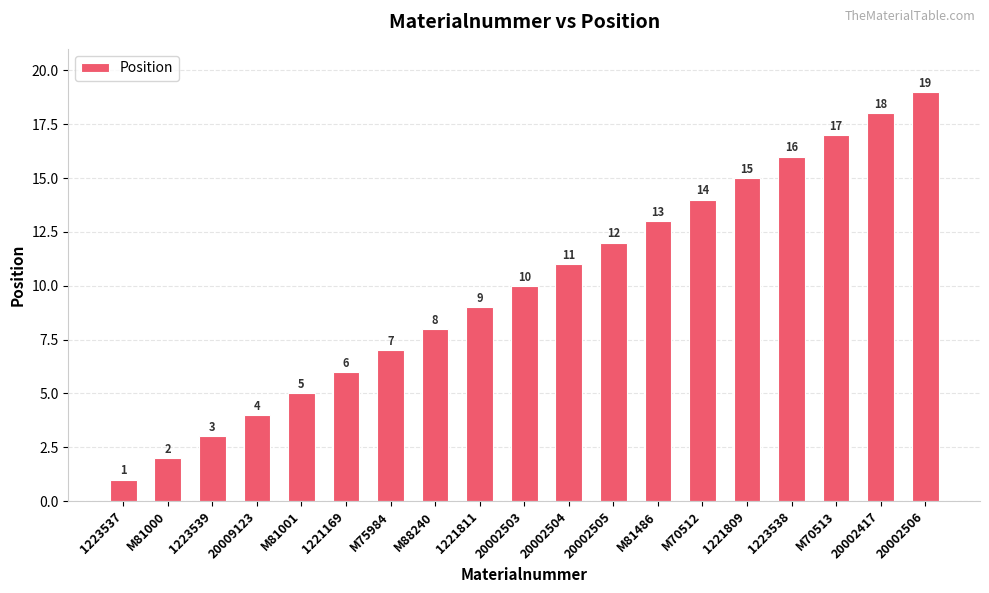

The chart shows a value of 6 at 1221169. True or false?

True